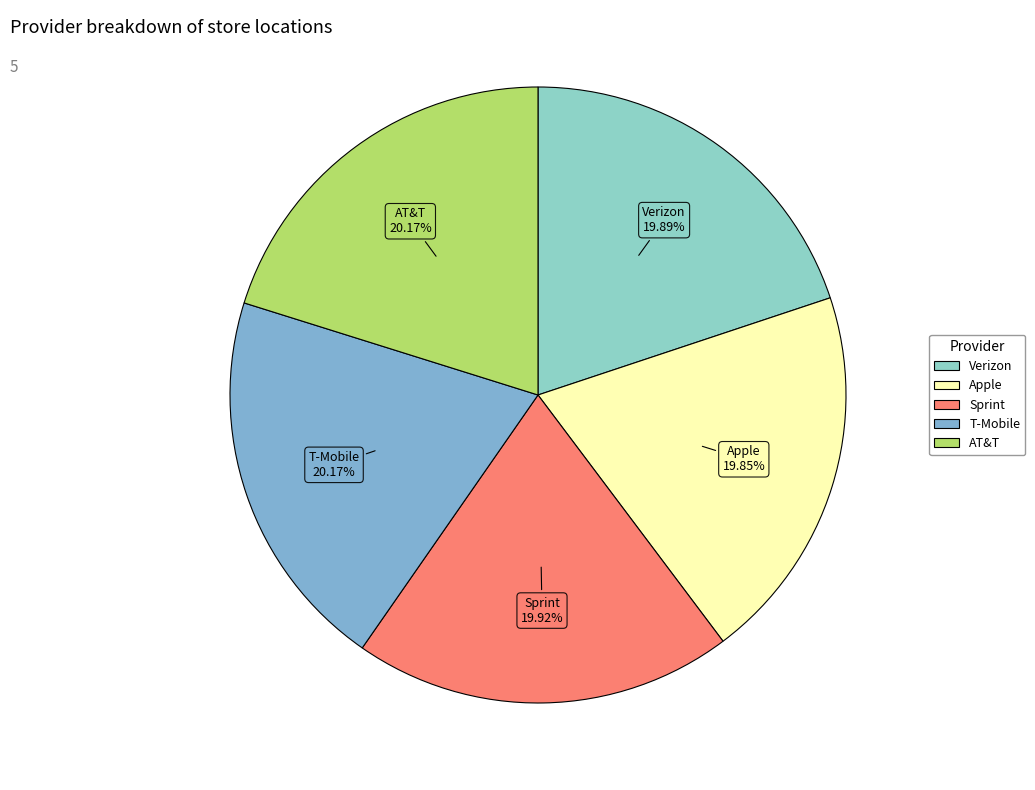

Does Sprint account for over 50% of the chart?

No